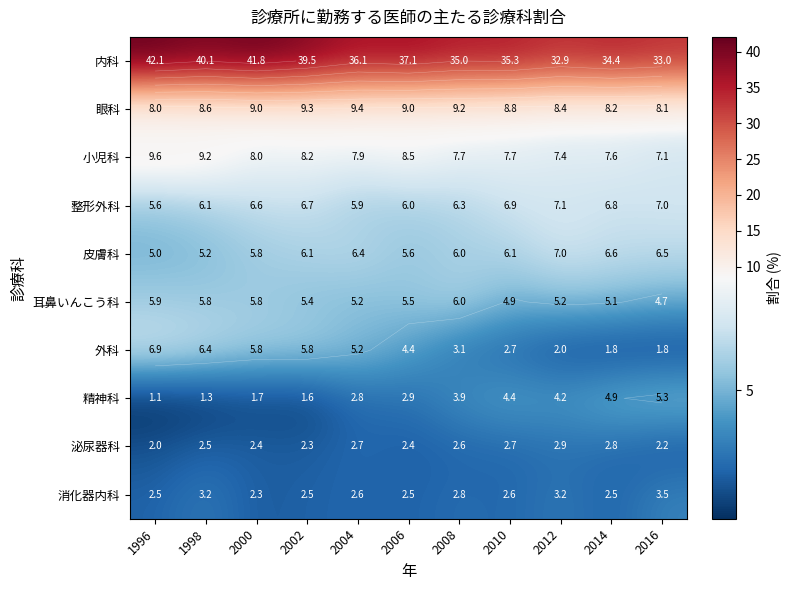

What is the difference between the second highest and minimum values in the 耳鼻いんこう科 series?

1.2